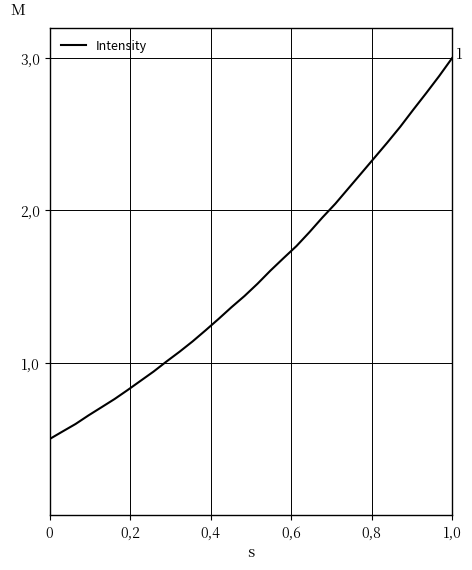

True or false: there are more than 1 points higher than both neighbors.

False